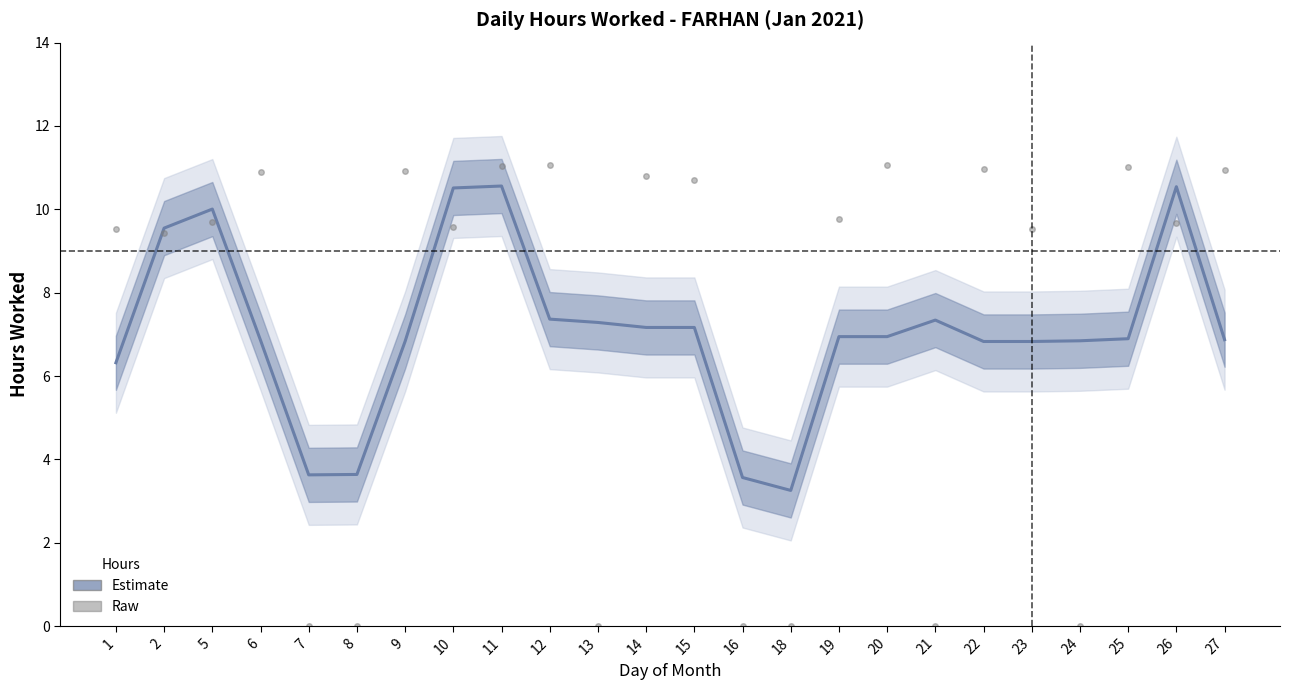

Which series has the largest total across all categories?

Hours Worked (raw)